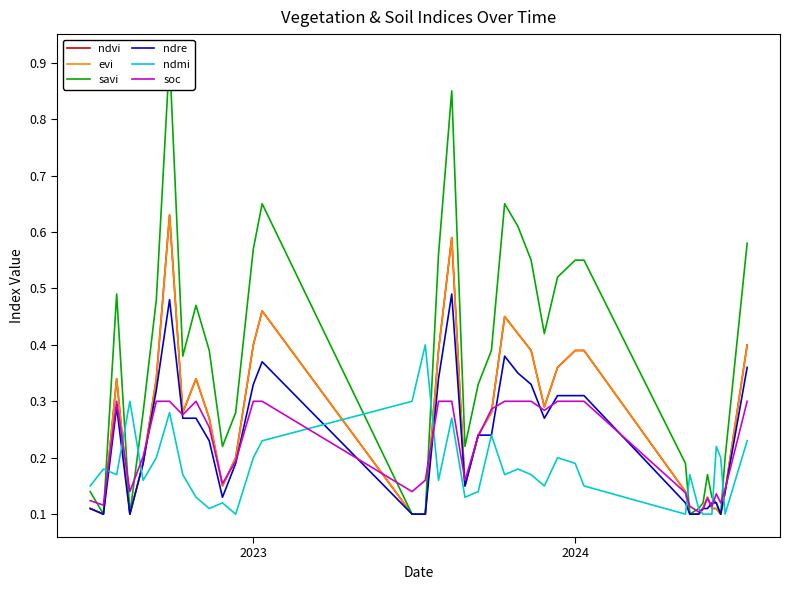

What is the average value of the soc series?

0.2